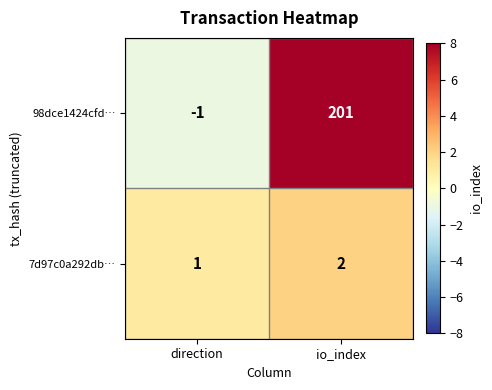

Which category has the highest value across all series?

io_index